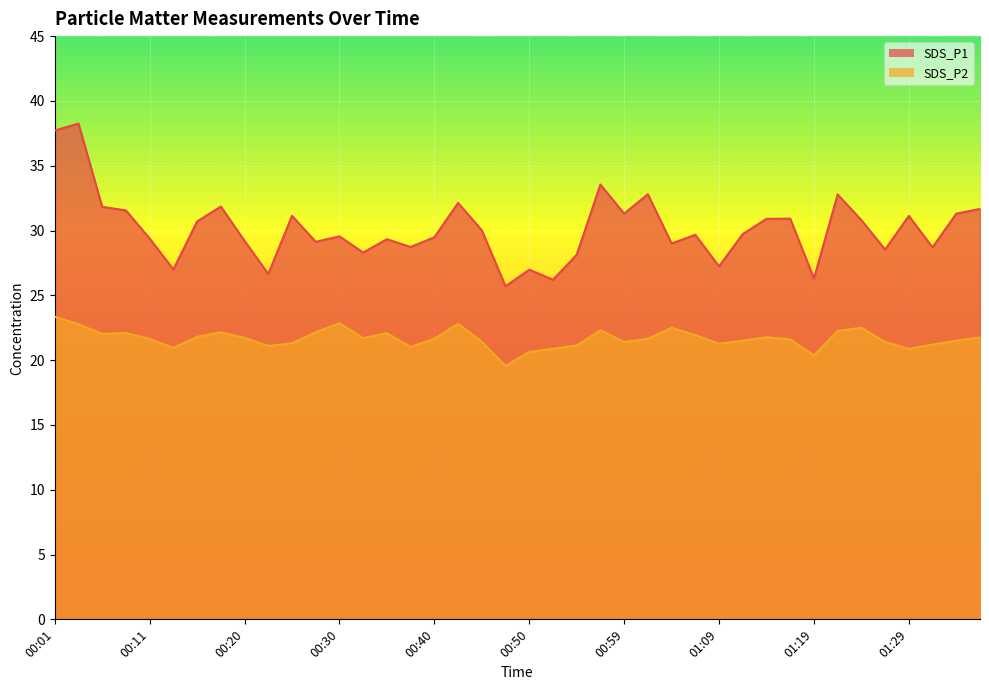

What is the label of the 25th point from the right?

00:37